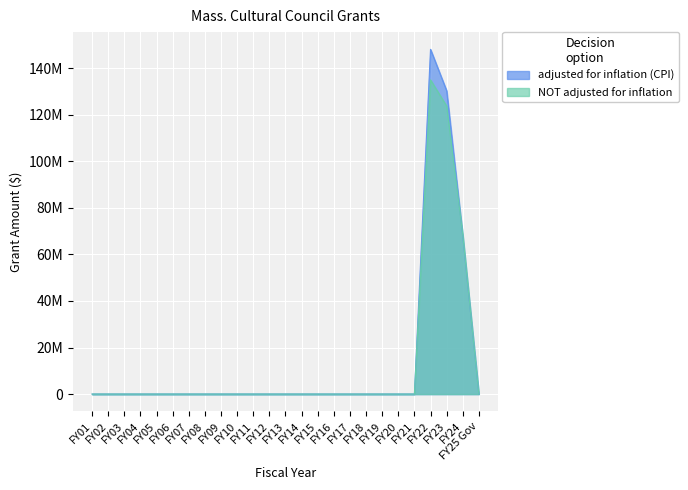

What is the sum of all adjusted for inflation (CPI) values?

346348171